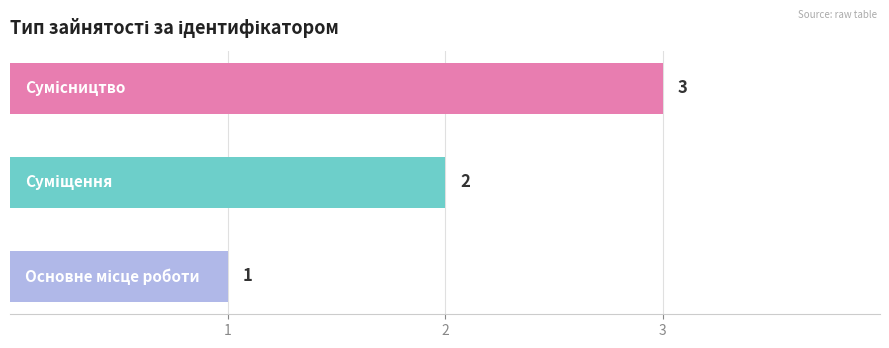

What is the average value?

2